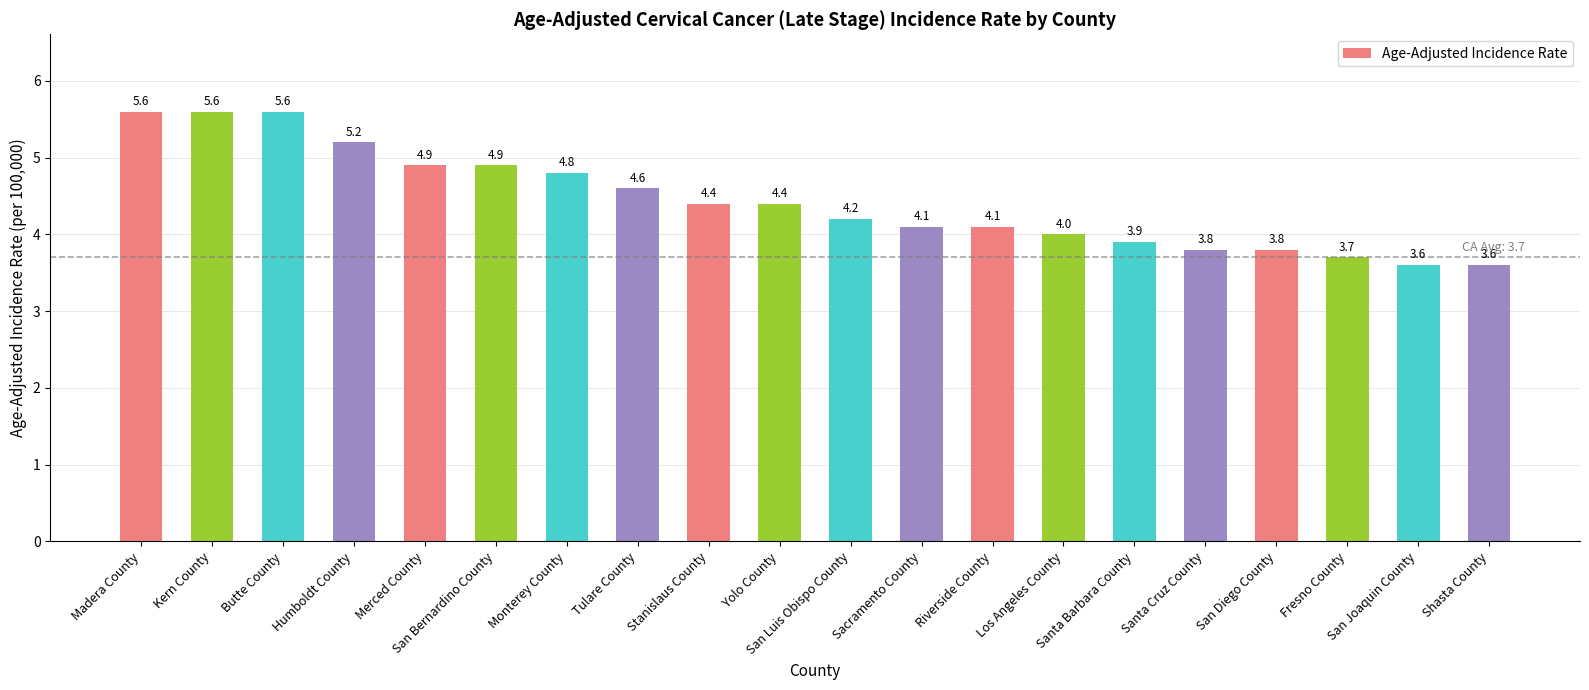

What is the label of the 10th bar from the left?

Yolo County